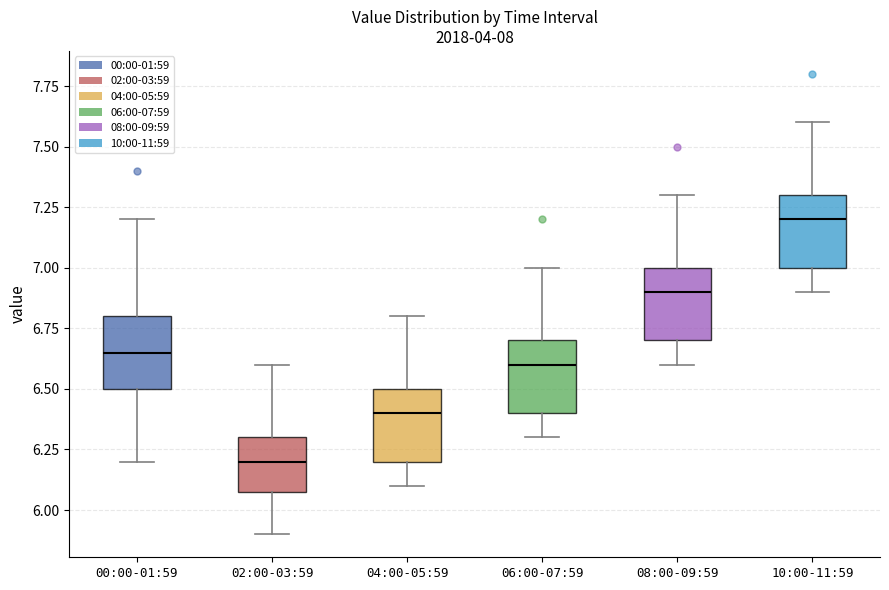

Where is the upper edge of the box for 04:00-05:59 on the y-axis? The values are not printed on the chart, so give them approximately, as read against the axis.

6.50